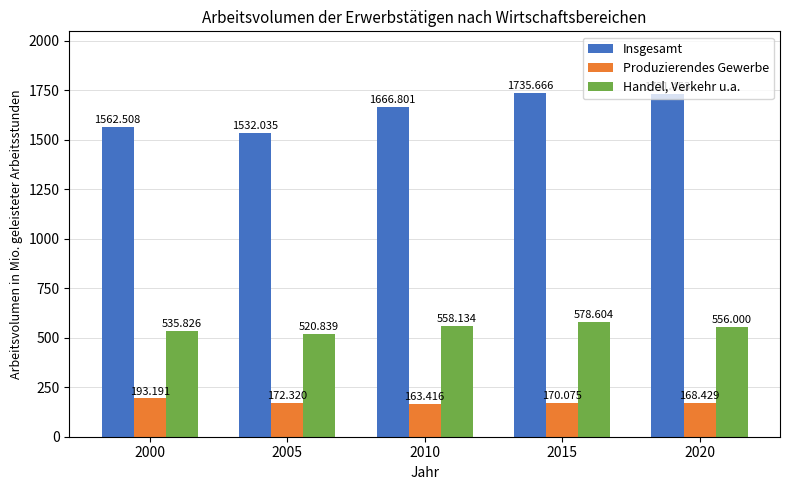

What is the total value across all series at 2005?

2225.2